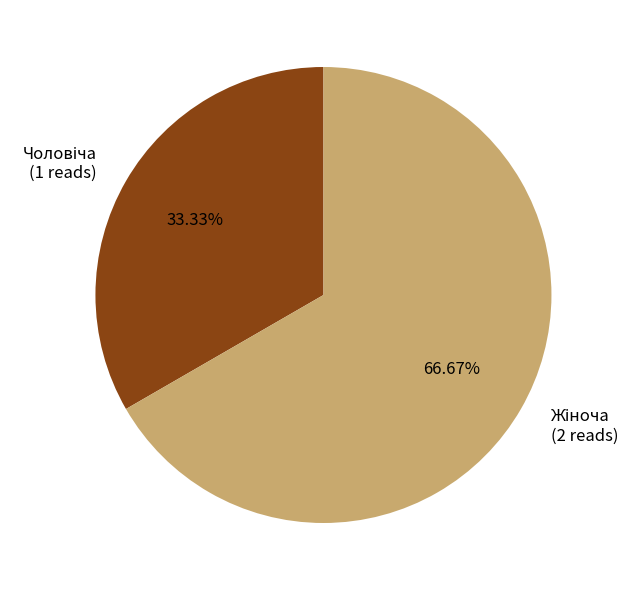

Is there any slice that represents more than half of the pie?

Yes